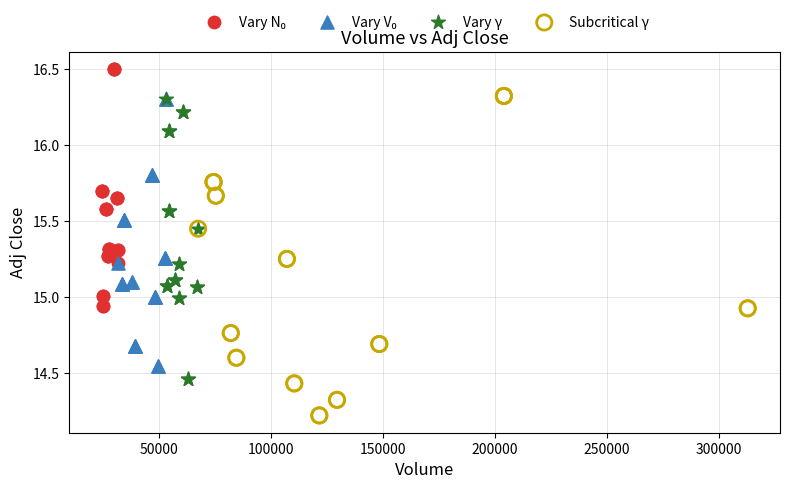

Which series contains the lowest Y value?

Subcritical γ